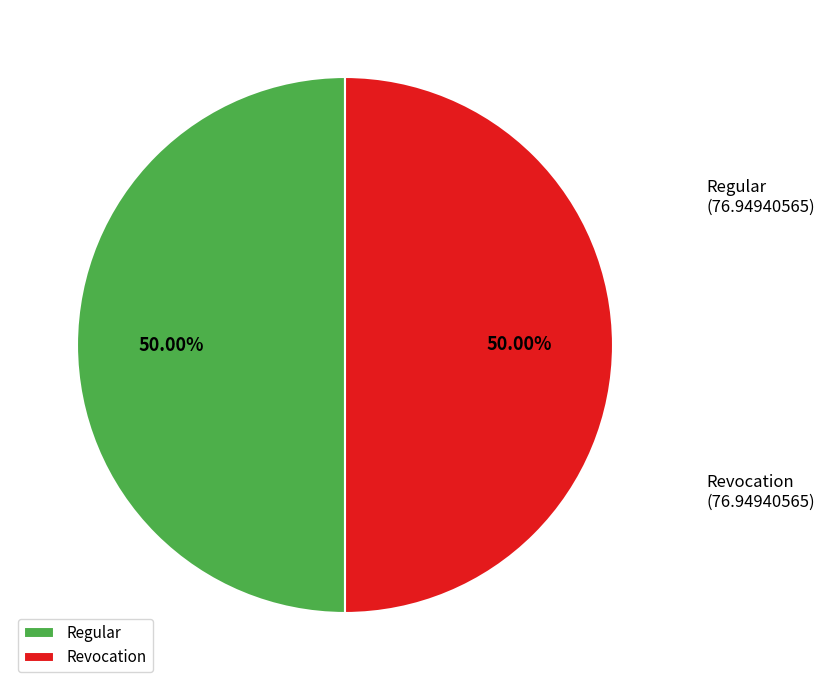

Count the number of slices in the pie.

2